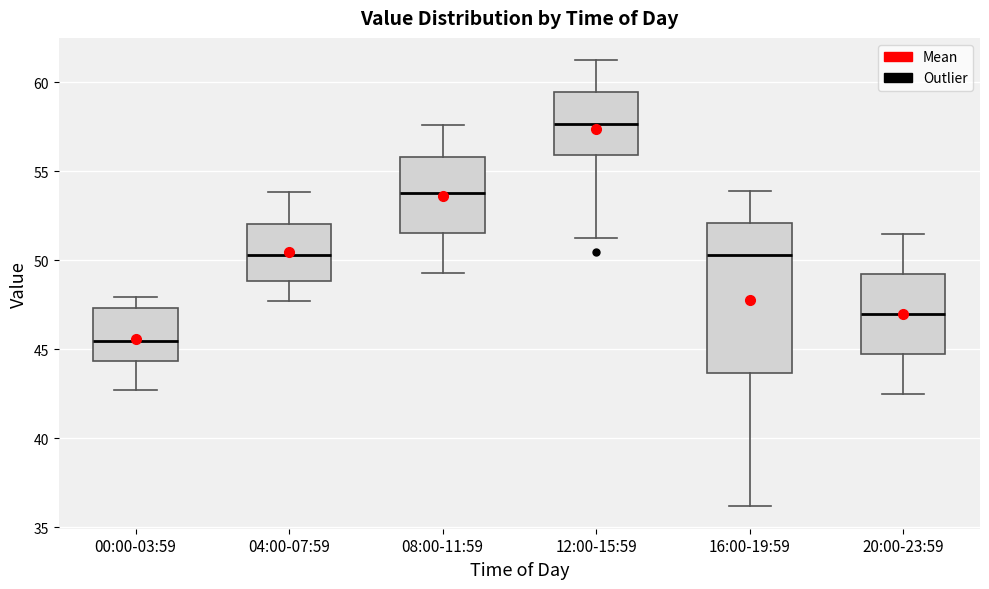

Reading left to right, read every box against the y-axis: the position of its median line, the range the box covers, and the ends of its whiskers. The values are not printed on the chart, so give them approximately, as read against the axis.

00:00-03:59: median 45.5, box 44.5 to 47.5, whiskers 42.5 to 48.0
04:00-07:59: median 50.5, box 49.0 to 52.0, whiskers 47.5 to 54.0
08:00-11:59: median 54.0, box 51.5 to 56.0, whiskers 49.5 to 57.5
12:00-15:59: median 57.5, box 56.0 to 59.5, whiskers 51.0 to 61.5
16:00-19:59: median 50.5, box 43.5 to 52.0, whiskers 36.0 to 54.0
20:00-23:59: median 47.0, box 44.5 to 49.0, whiskers 42.5 to 51.5